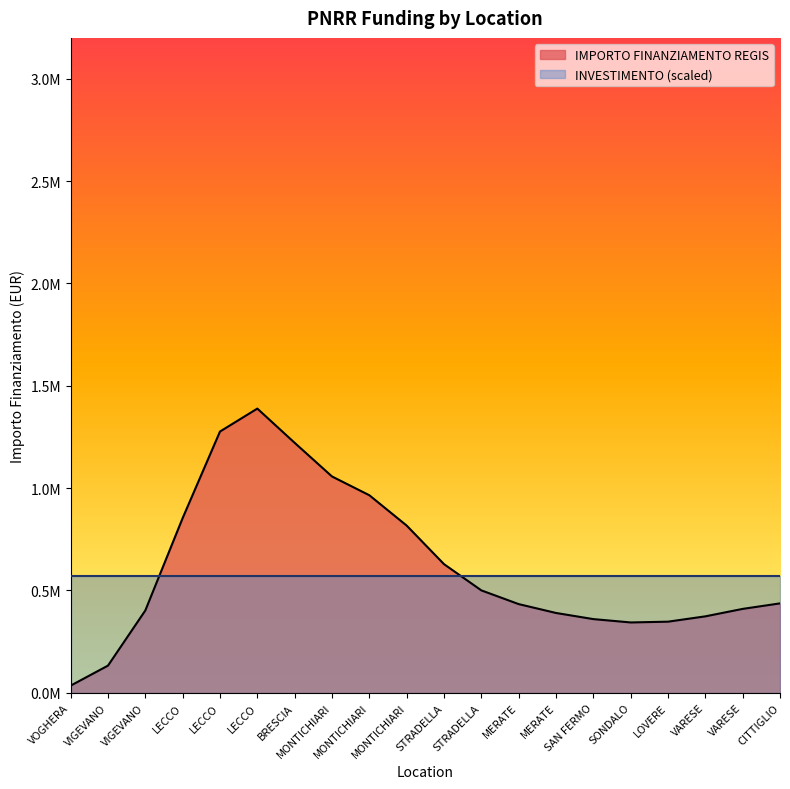

List the series in order of their overall mean, lowest first.

INVESTIMENTO (scaled), IMPORTO FINANZIAMENTO REGIS